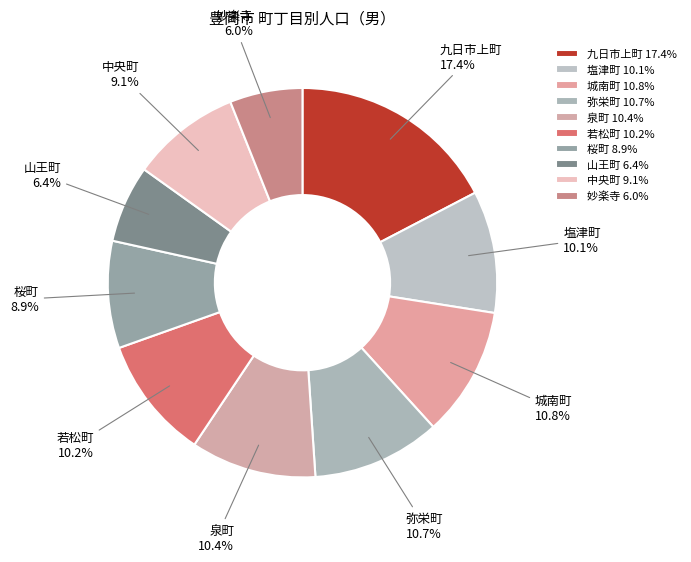

What percentage is NOT represented by 妙楽寺?

94.0%